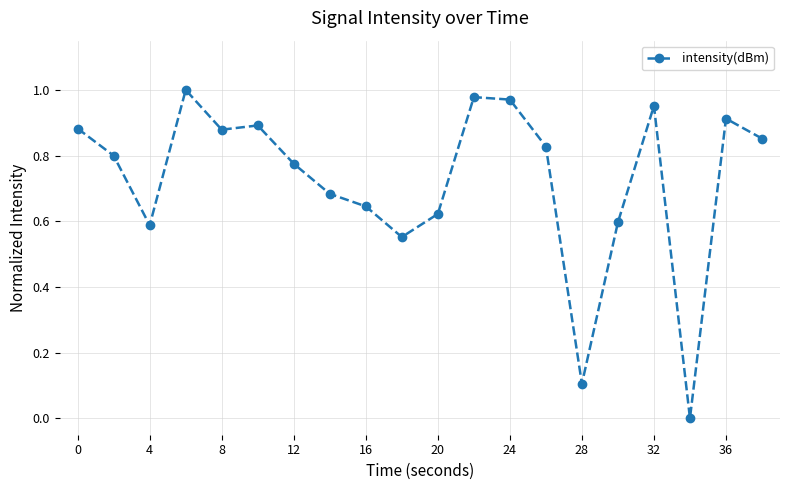

True or false: the data has more than 1 interior local peaks.

True